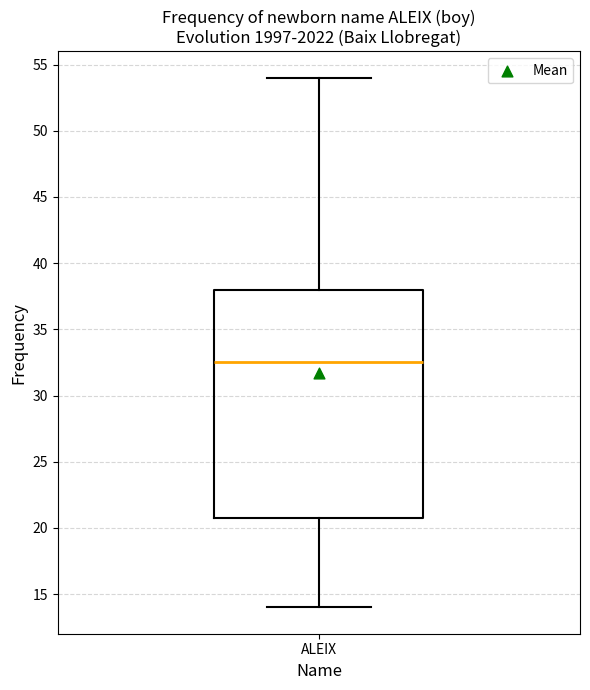

Transcribe this box plot: give where the median line is, the range the box spans, and where the two whiskers end, as read against the y-axis. The values are not printed on the chart, so give them approximately, as read against the axis.

median 32.5, box 21.0 to 38.0, whiskers 14.0 to 54.0